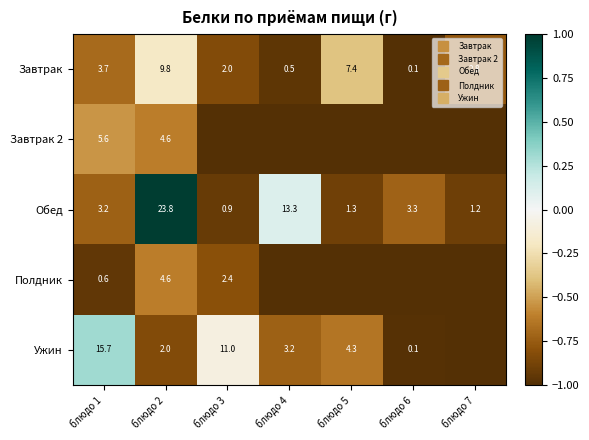

The Завтрак 2 series shows -0.3 at блюдо 5. True or false?

False